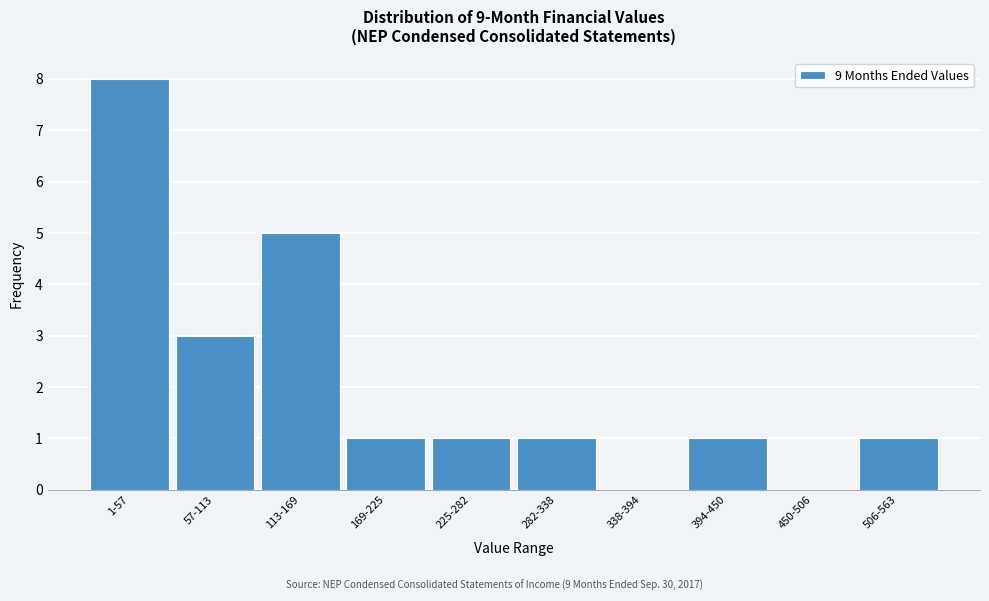

Reading left to right, extract all data points from this chart.

1-57=8	57-113=3	113-169=5	169-225=1	225-282=1	282-338=1	338-394=0	394-450=1	450-506=0	506-563=1